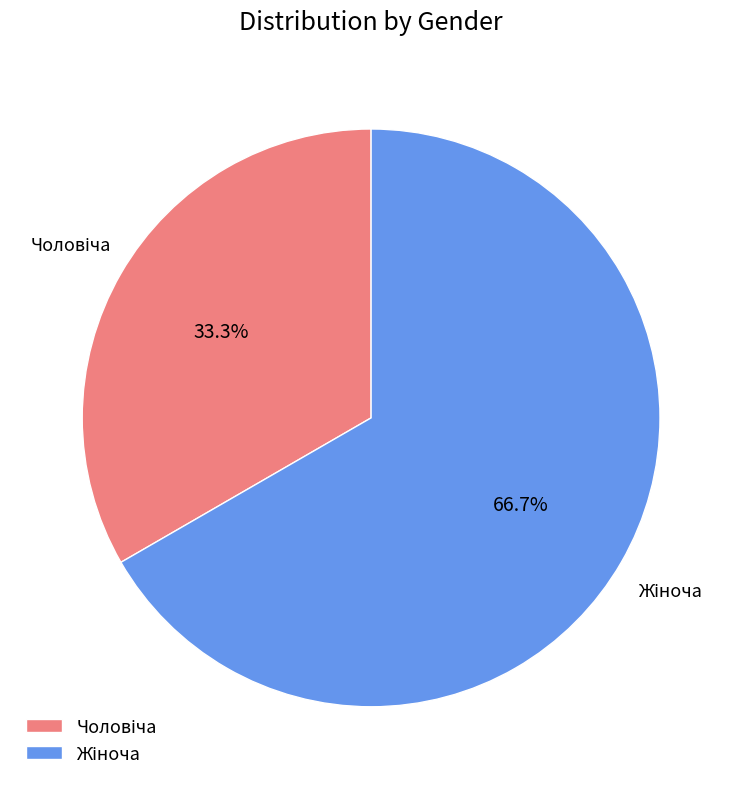

Is there any slice that represents more than half of the pie?

Yes